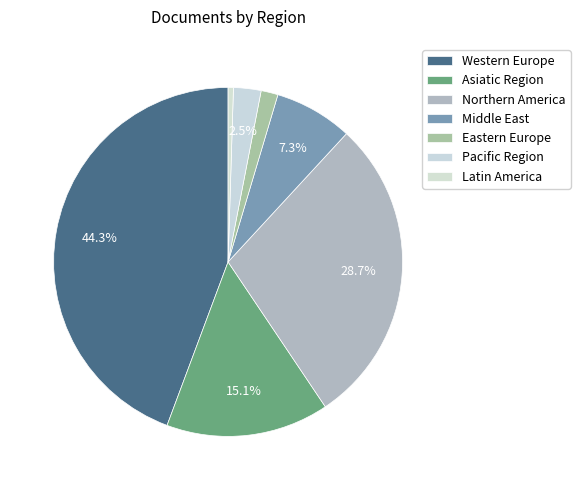

To the nearest percent, what portion does Pacific Region represent?

3%